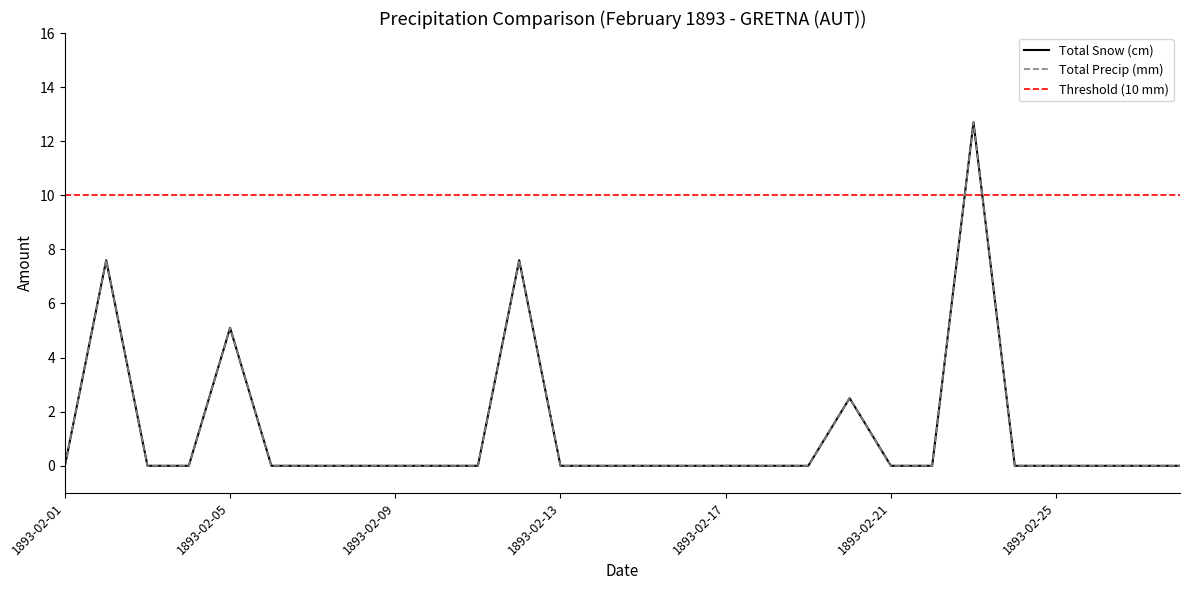

Which series changed the most between 1893-02-20 and 1893-02-22?

Total Snow (cm)